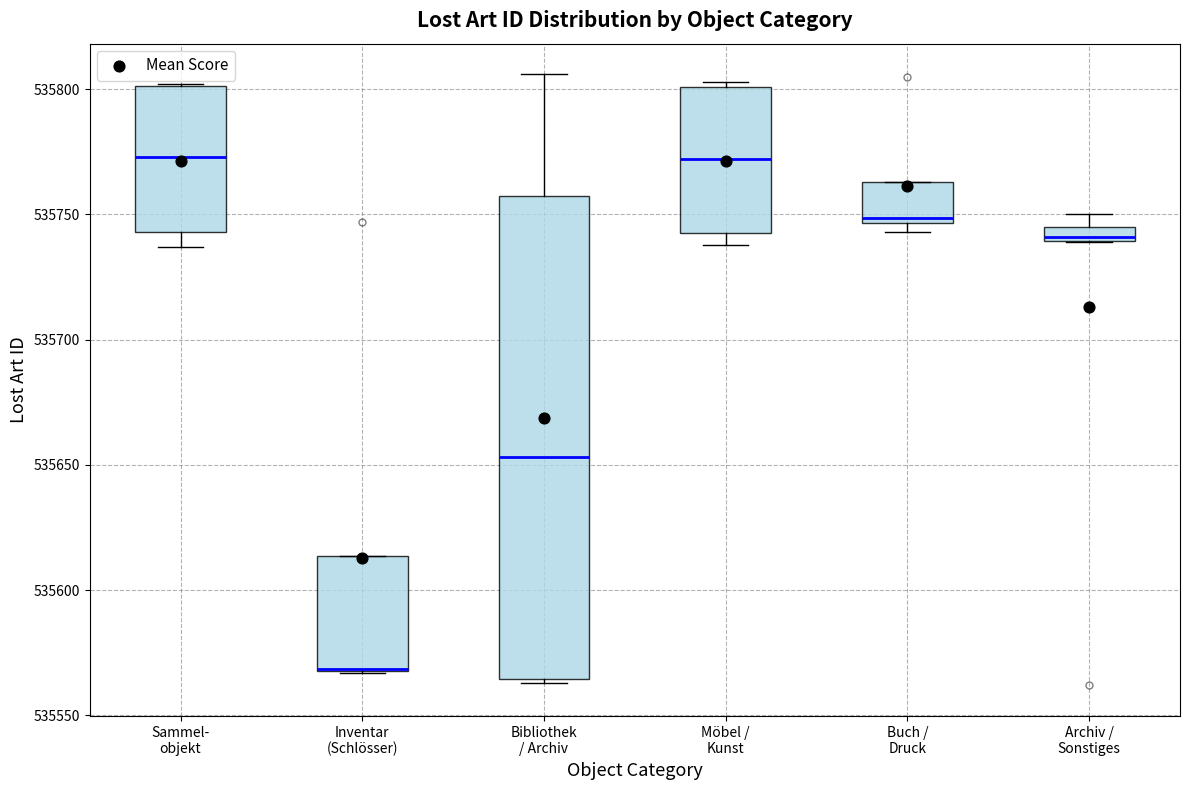

Which box is the tallest, from its lower edge to its upper edge?

Bibliothek / Archiv